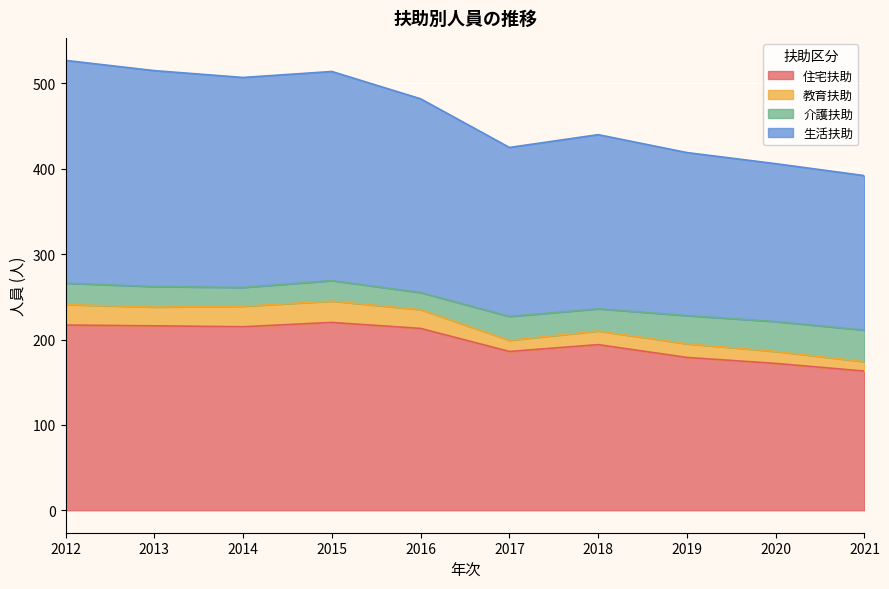

Which series has the largest range (max minus min)?

生活扶助